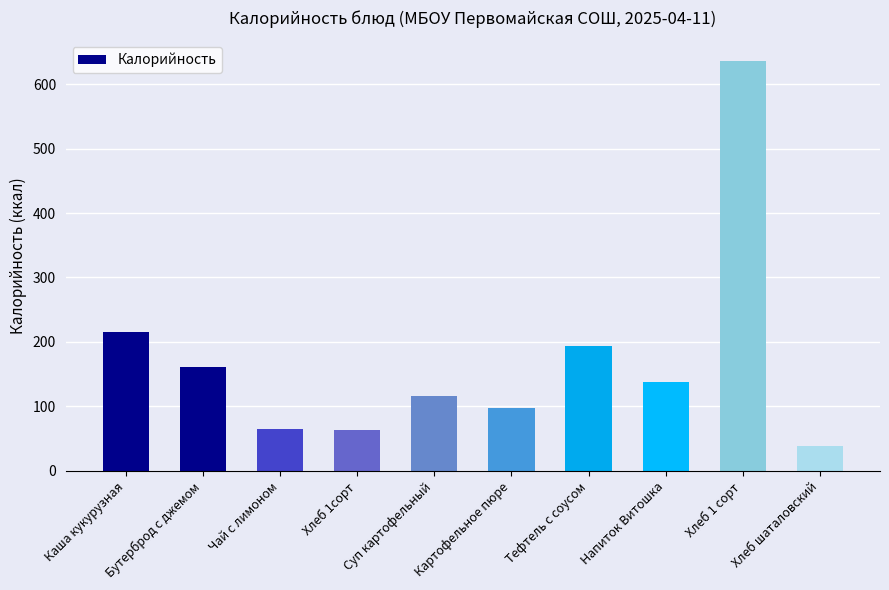

Approximately how many times larger is the value at Хлеб шаталовский compared to Картофельное пюре?

0.4